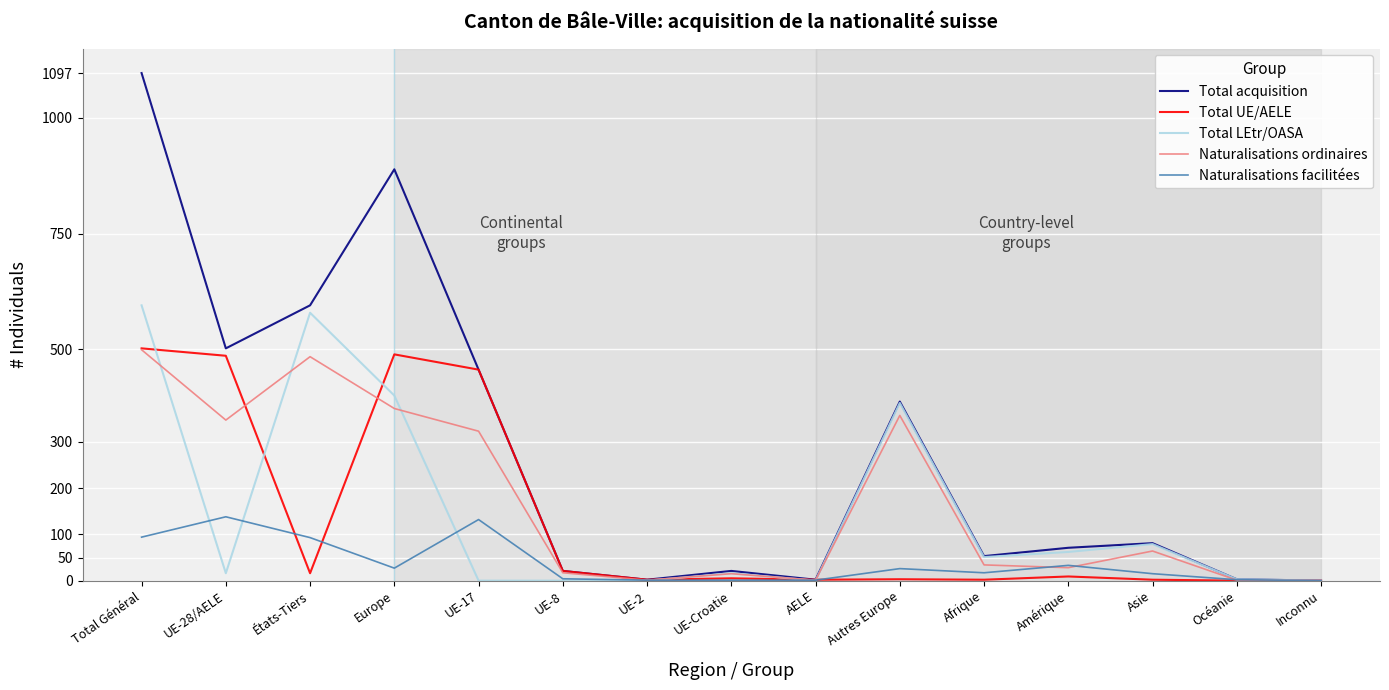

At which category is the sum across all series the highest?

Total Général